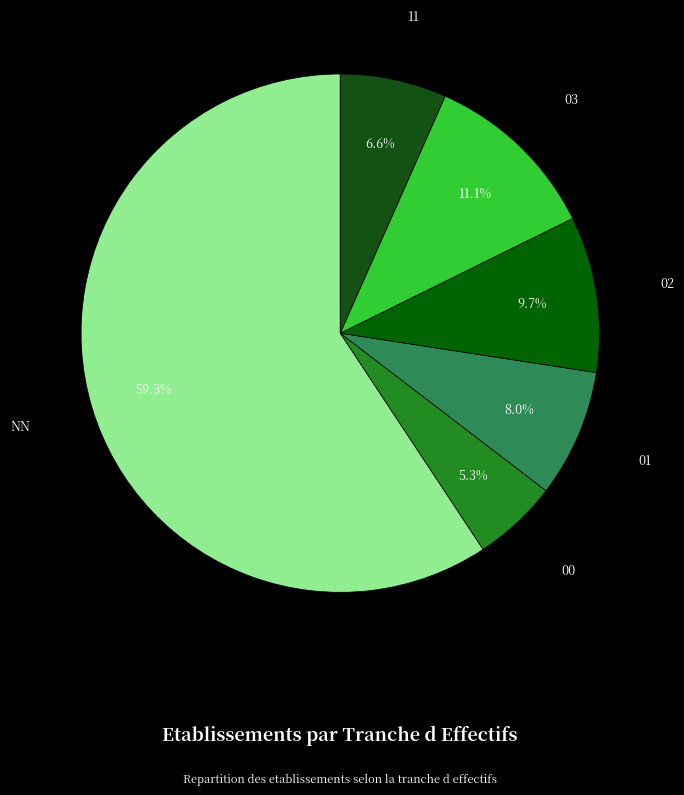

The 03 slice represents 11% of the pie. True or false?

True